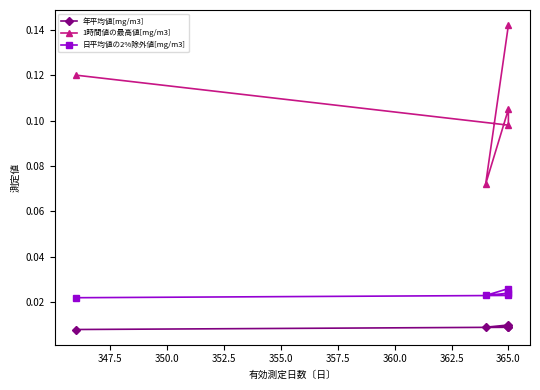

At 365.0, list the series in order from smallest to largest.

年平均値[mg/m3], 日平均値の2%除外値[mg/m3], 1時間値の最高値[mg/m3]